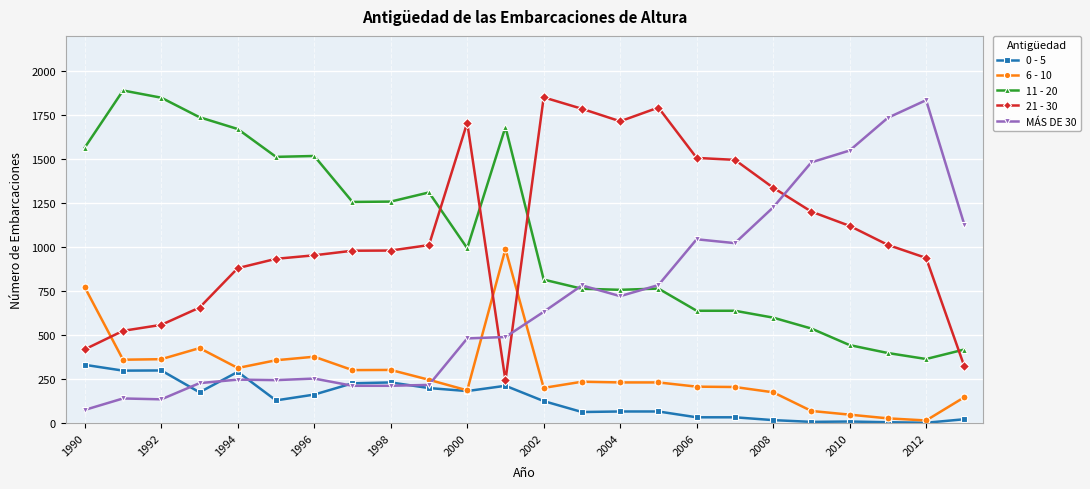

True or false: 11 - 20 and 0 - 5 cross at least once.

False